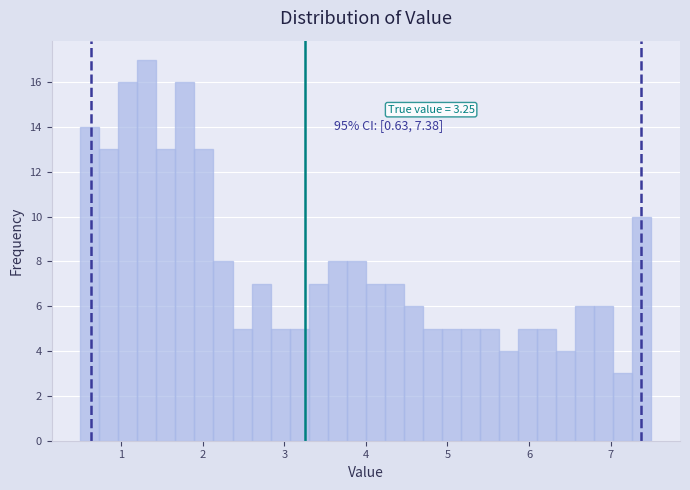

Around what value on the x-axis is the tallest bar? Give the approximate position of its centre, as read against the axis.

1.3